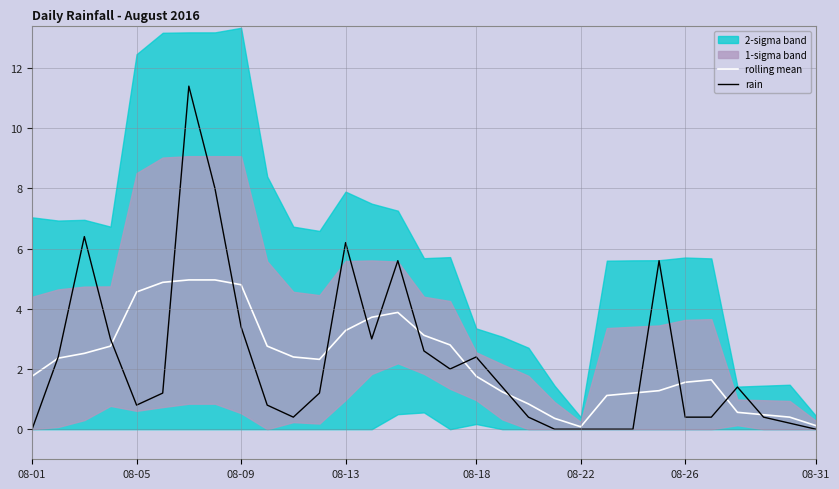

Is it true that rain equals 0.0 at 08-31?

True